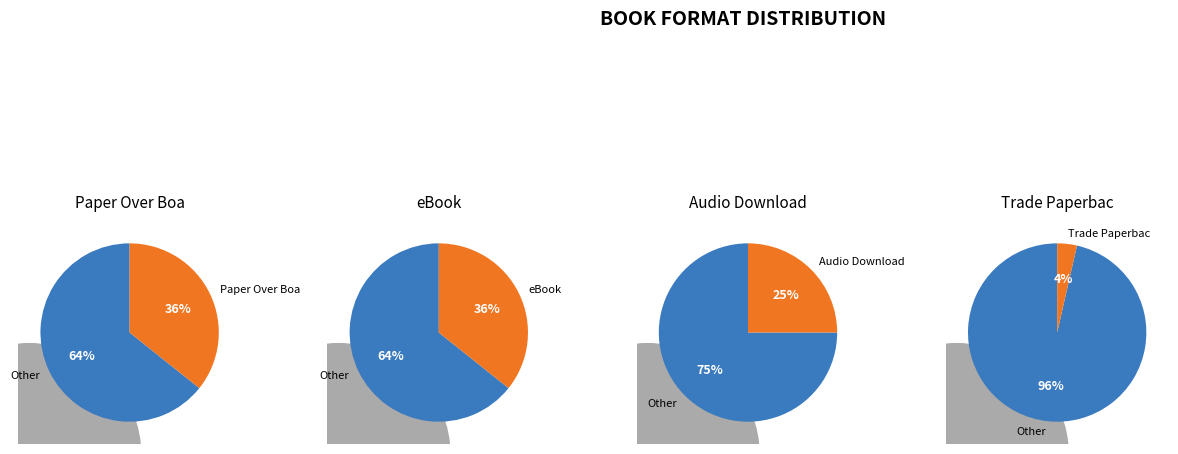

Rank the categories by value from highest to lowest.

Paper Over Board, eBook, Audio Download, Trade Paperback